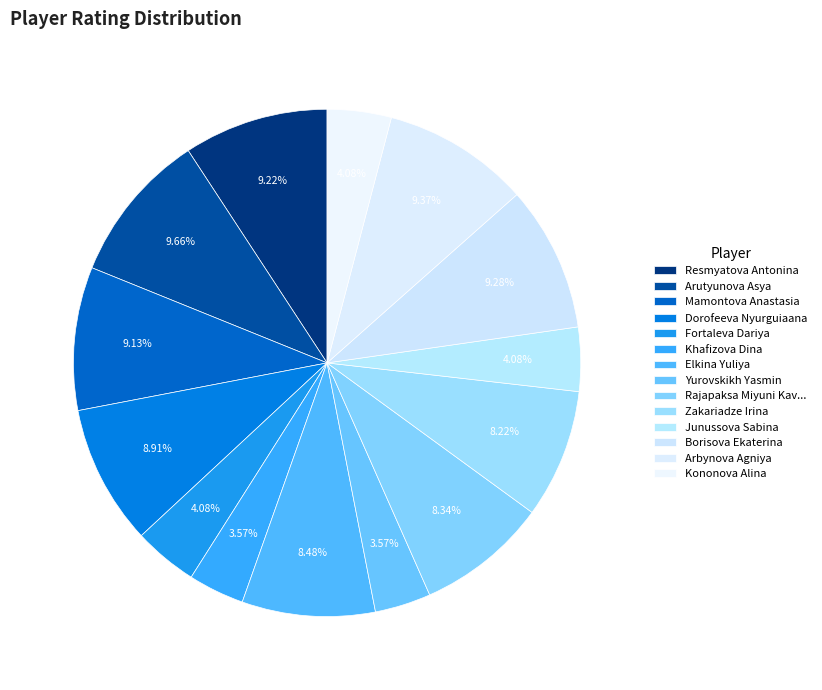

What is the change in value from Mamontova Anastasia to Fortaleva Dariya?

-990